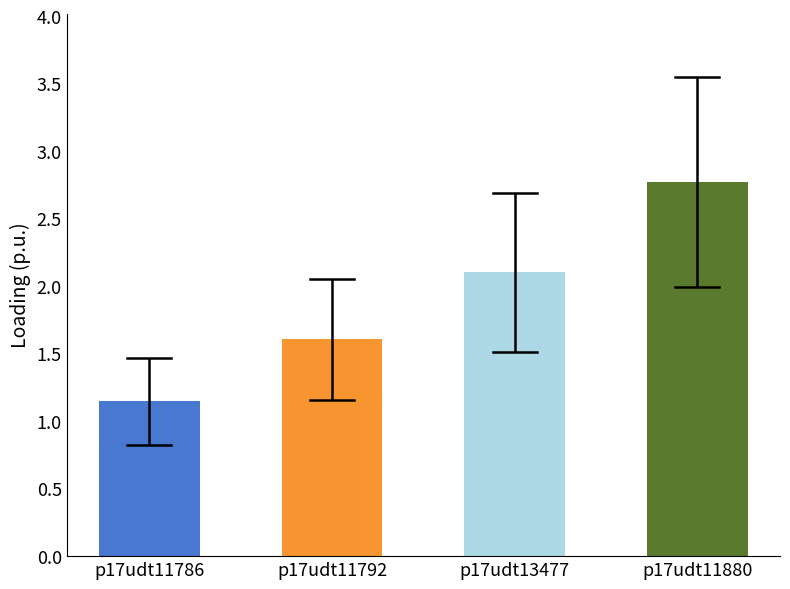

Approximately how many times larger is the value at p17udt13477 compared to p17udt11792?

1.3